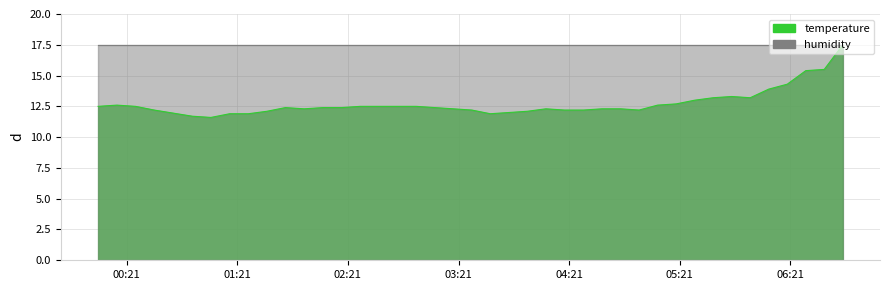

What is the difference between the maximum and minimum values?

5.9